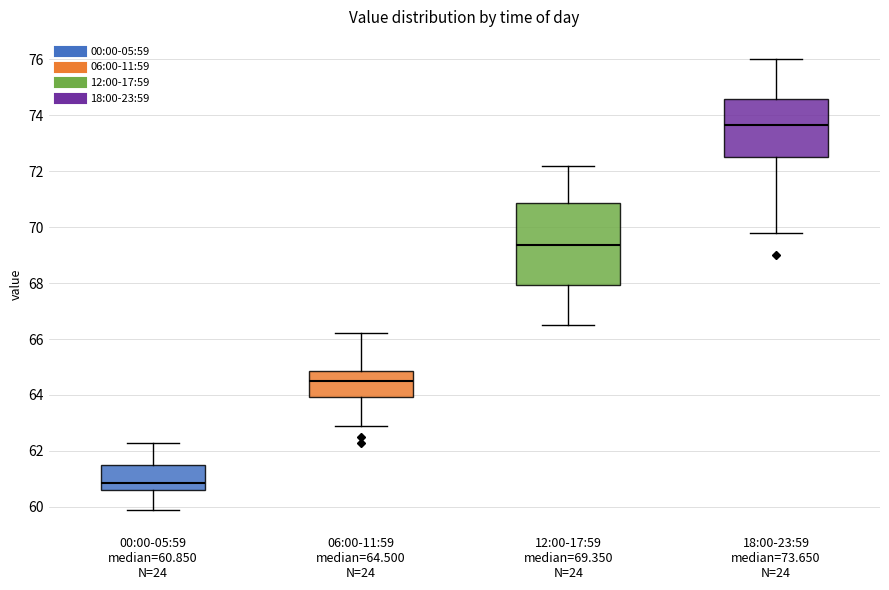

Which box is the tallest, from its lower edge to its upper edge?

12:00-17:59 median=69.350 N=24